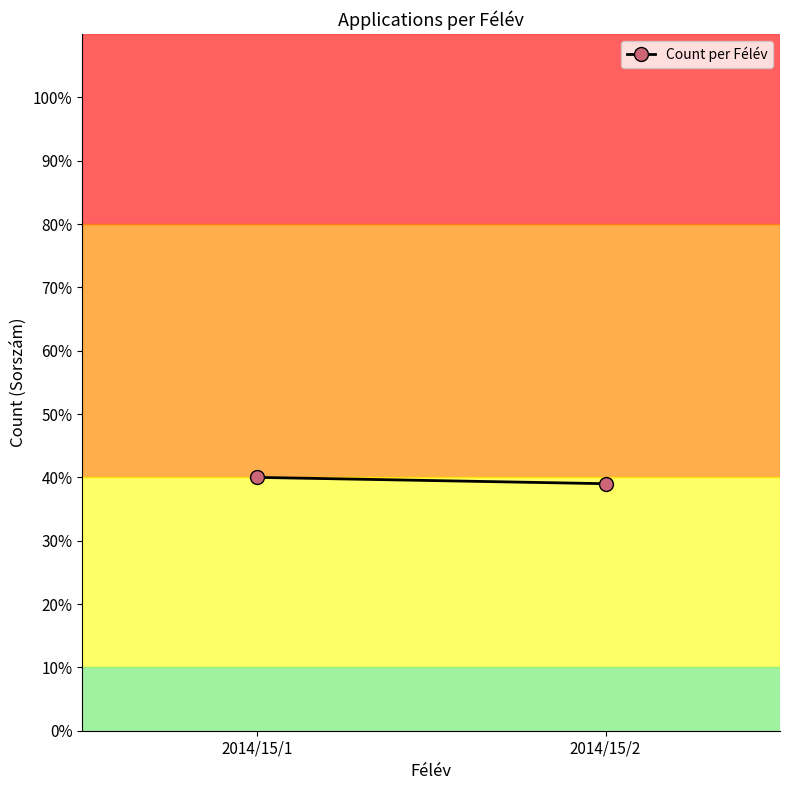

How many lines are shown in the chart?

1